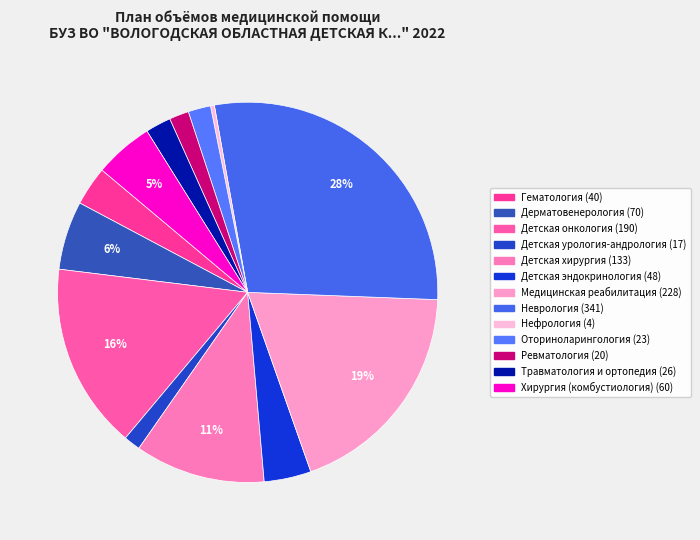

To the nearest percent, what is the difference between the Дерматовенерология and Ревматология slice percentages?

4%